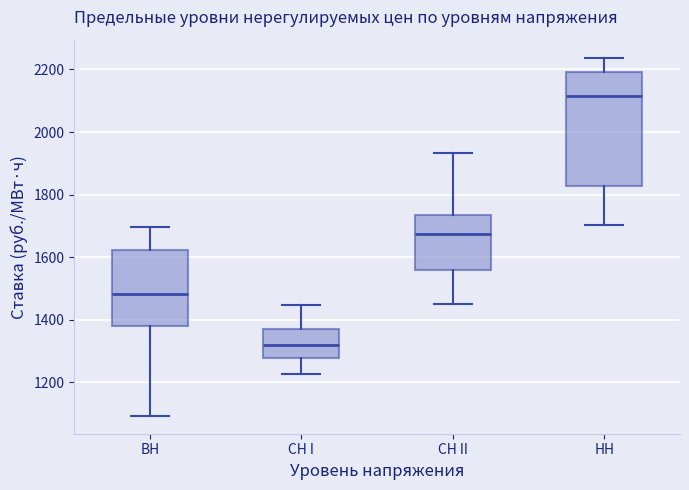

Reading left to right, transcribe this box plot: for each box, give where its median line is, the range the box spans, and where its two whiskers end, as read against the y-axis. The values are not printed on the chart, so give them approximately, as read against the axis.

ВН: median 1480, box 1380 to 1620, whiskers 1100 to 1700
СН I: median 1320, box 1280 to 1380, whiskers 1220 to 1440
СН II: median 1680, box 1560 to 1740, whiskers 1460 to 1940
НН: median 2120, box 1820 to 2200, whiskers 1700 to 2240